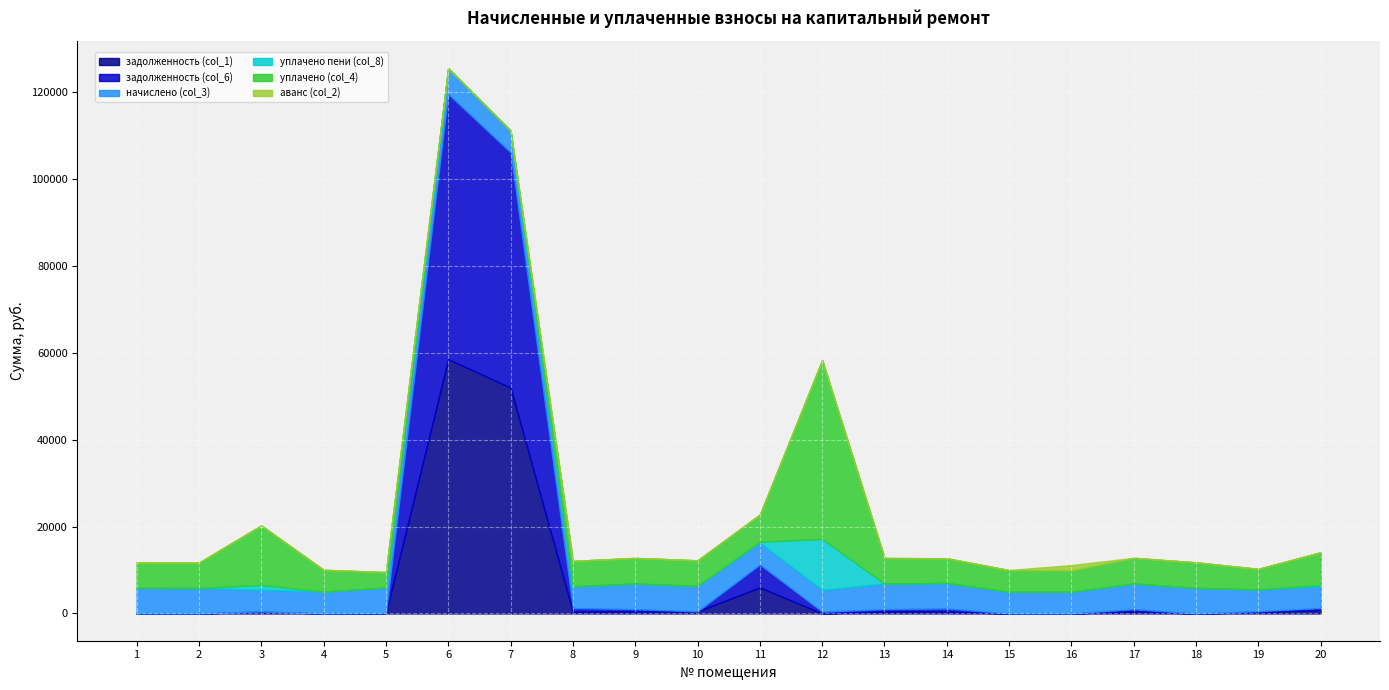

What is the difference between the maximum and minimum values in the начислено (col_3) series?

925.4